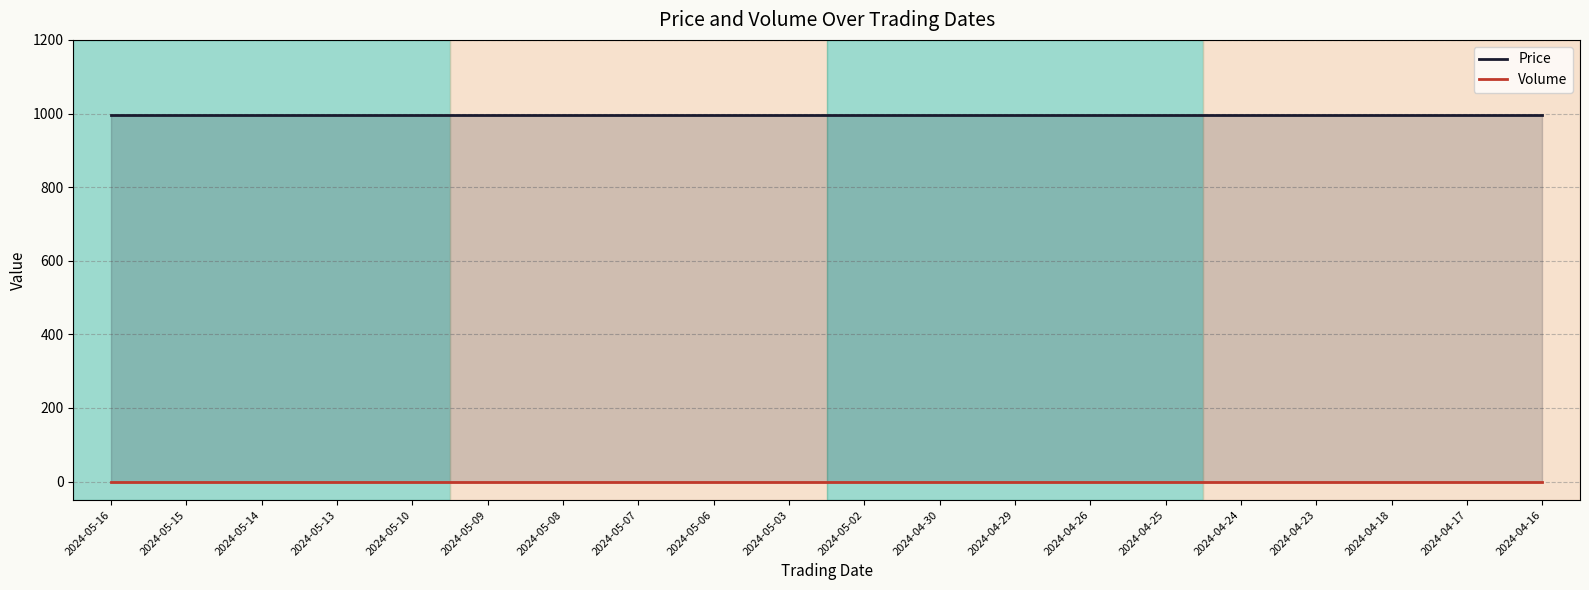

At 2024-04-26, list the series in order from smallest to largest.

Volume, Price